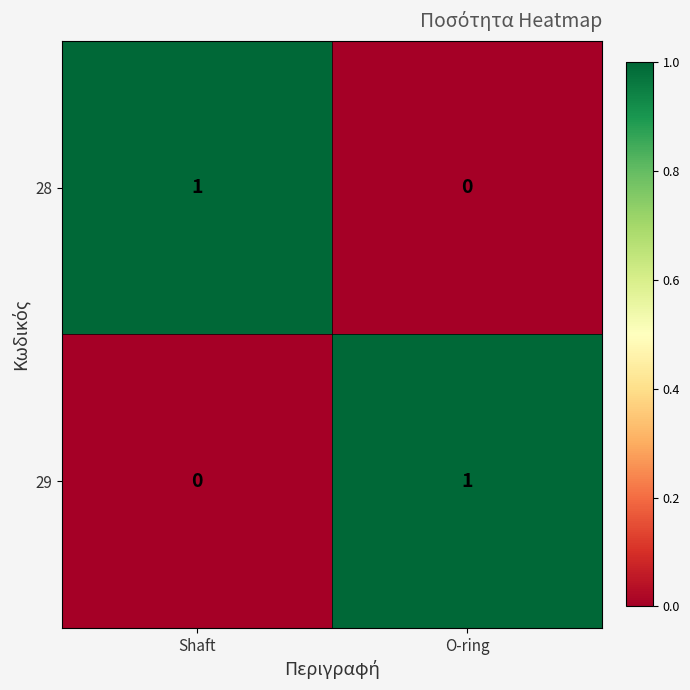

Which category has the highest value in the 29 series?

O-ring